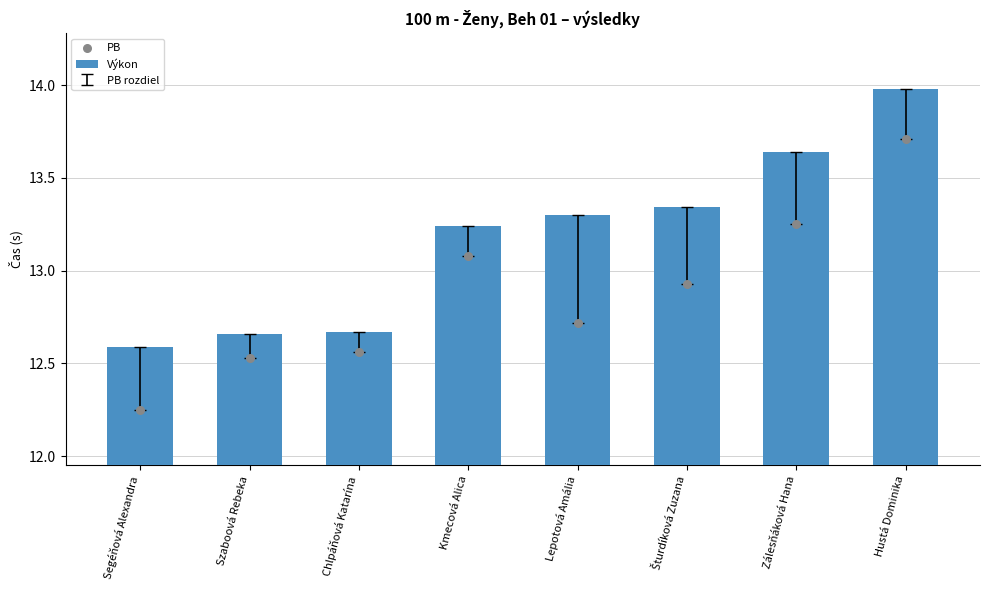

Which series contains the highest Y value?

Výkon